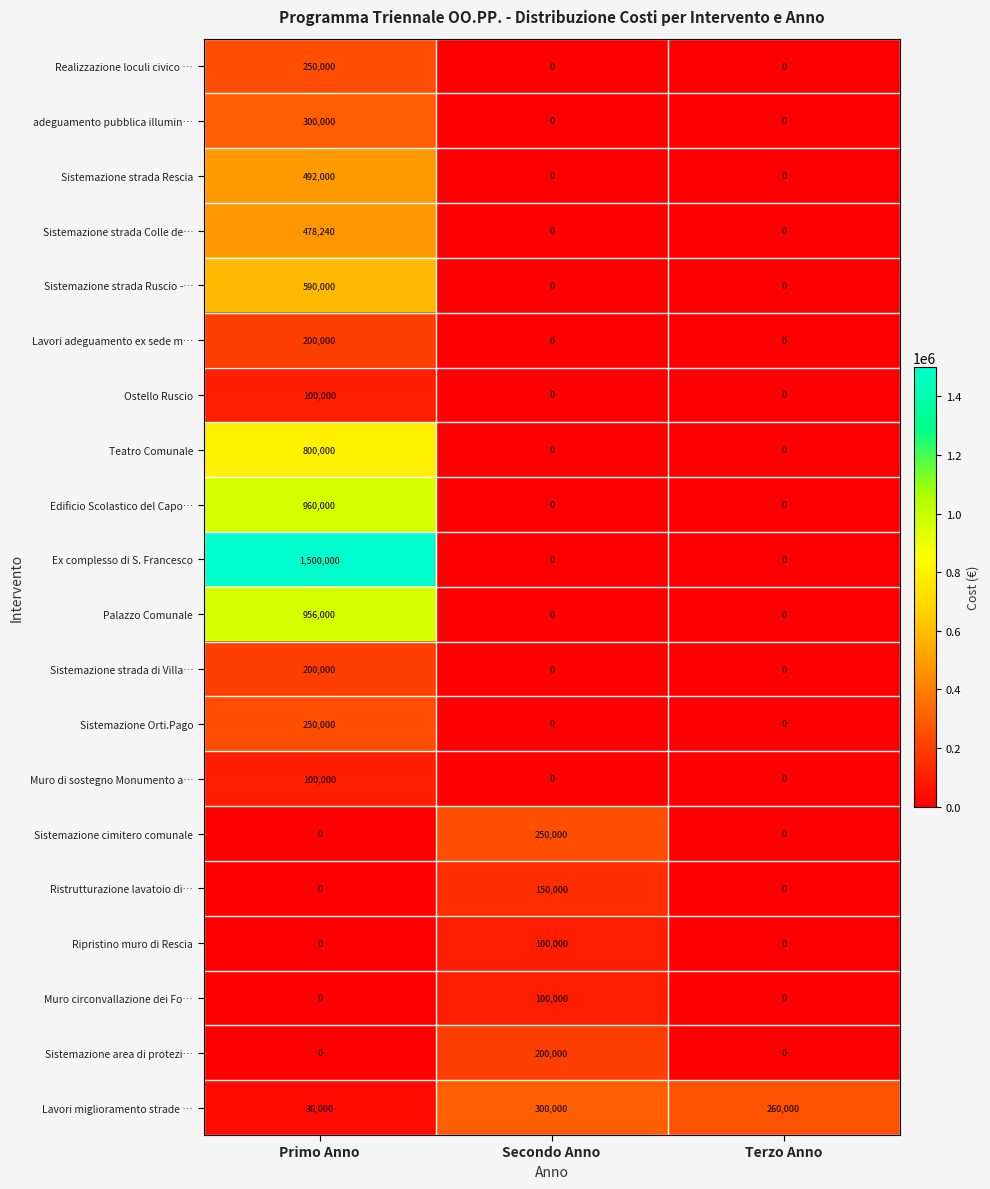

What is the difference between the highest and lowest values at Secondo Anno?

300000